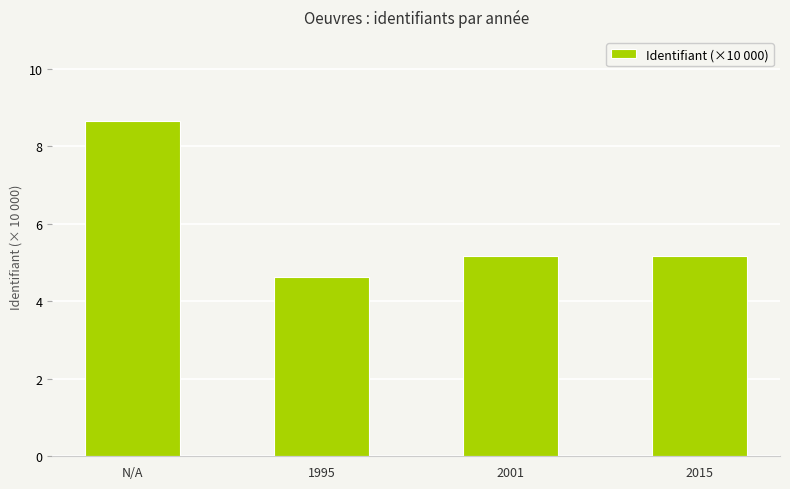

The value at 2015 is 5.2. True or false?

True